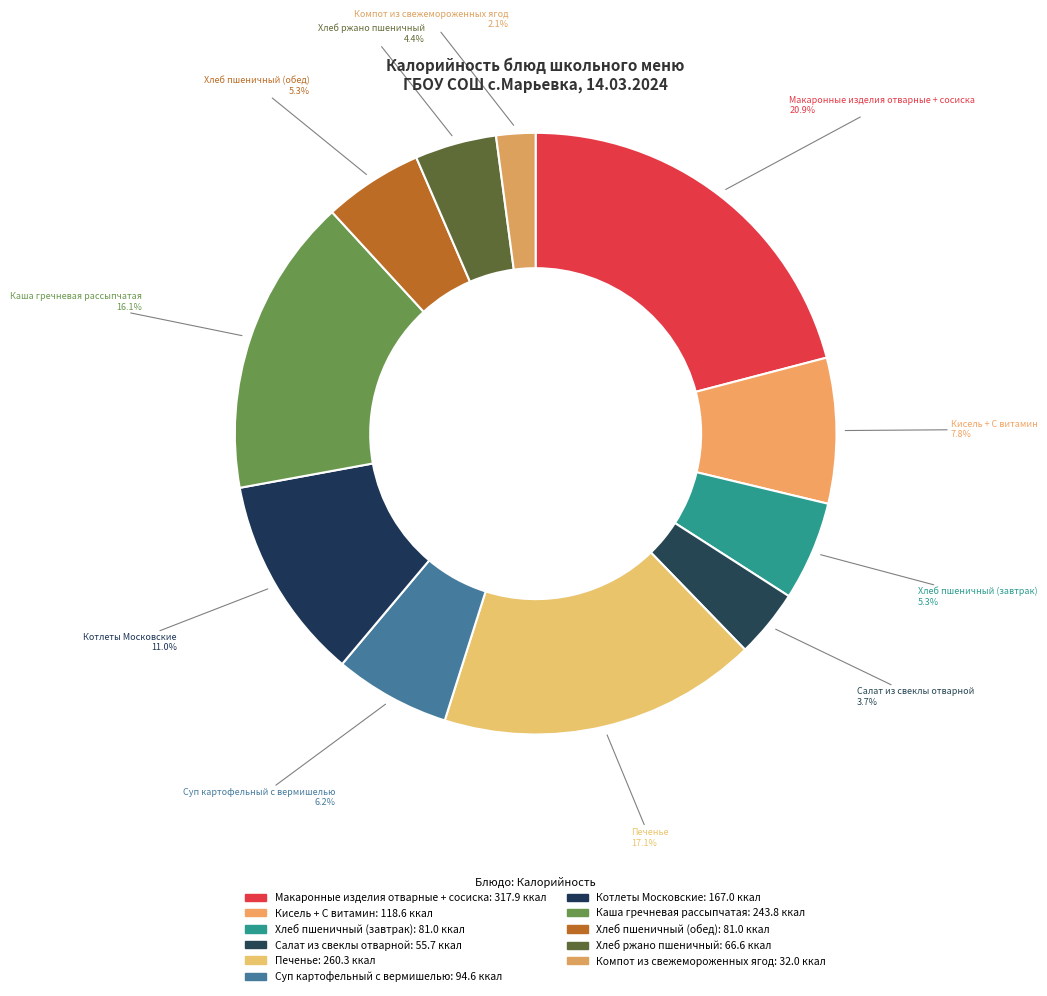

The Хлеб пшеничный (завтрак) slice represents 5% of the pie. True or false?

True